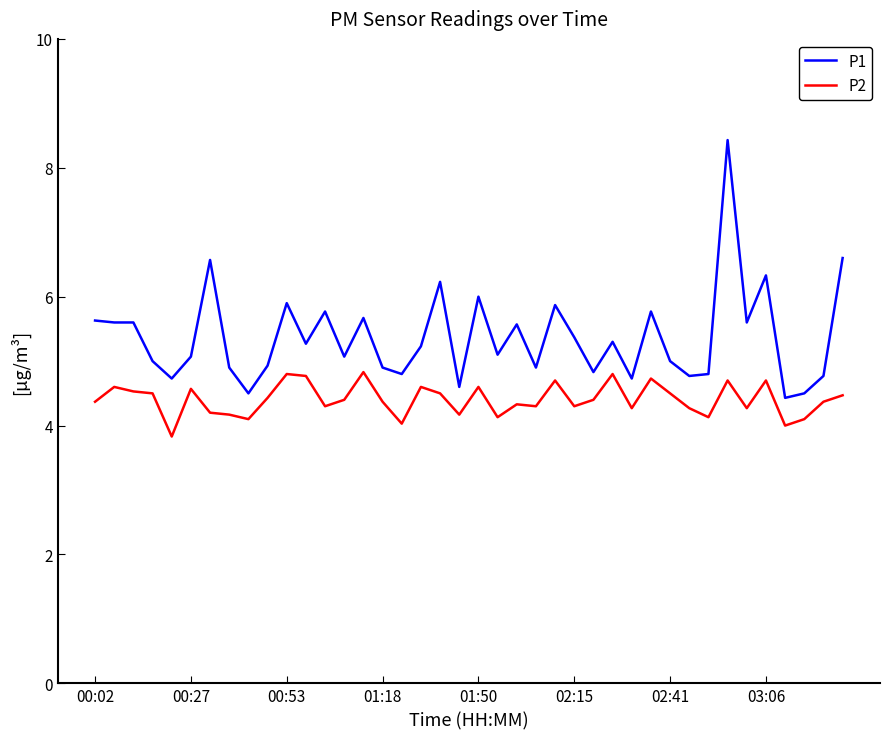

Which series has the largest total across all categories?

P1